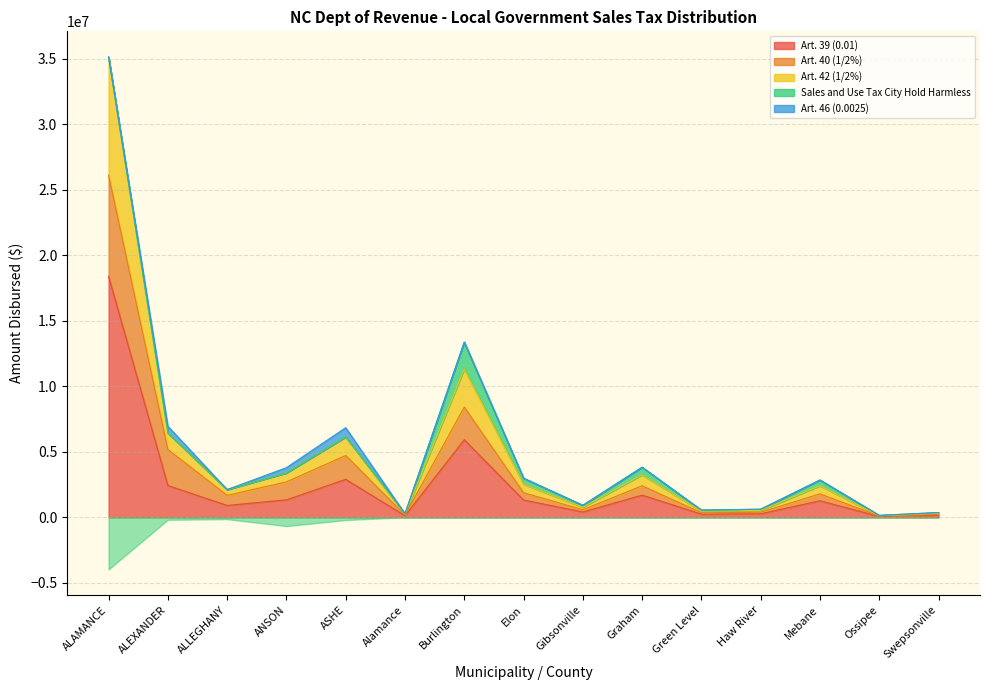

Which series has the widest spread of values?

Art. 42 (1/2%)